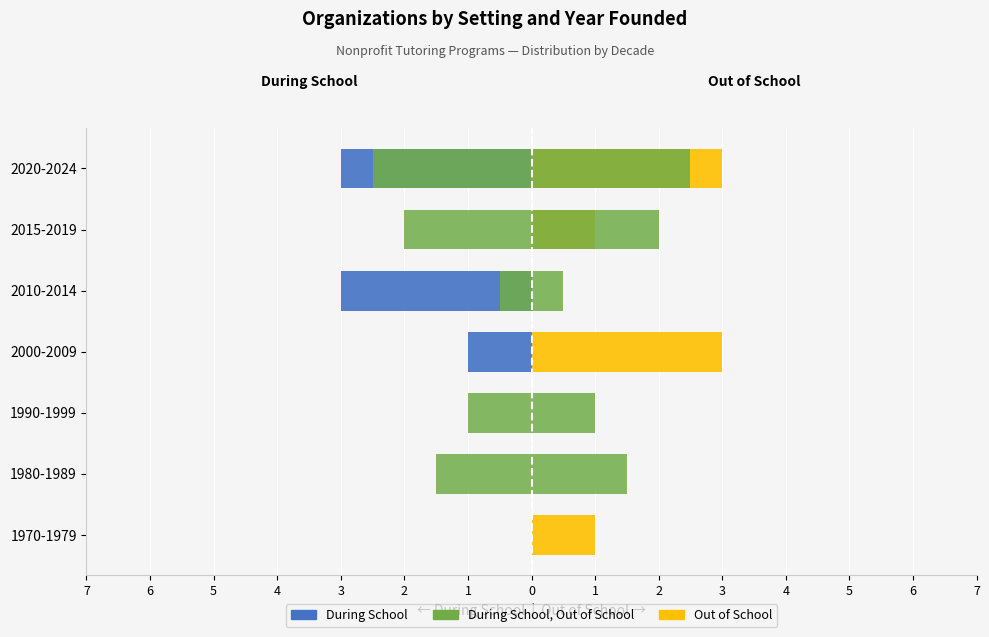

Is it true that Out of School equals 3.0 at 2020-2024?

True